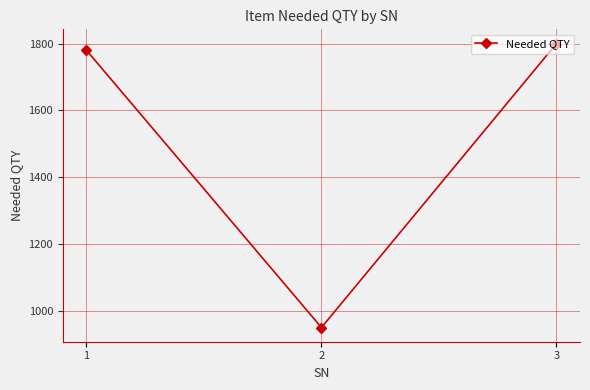

Which label corresponds to the smallest value in the chart?

2